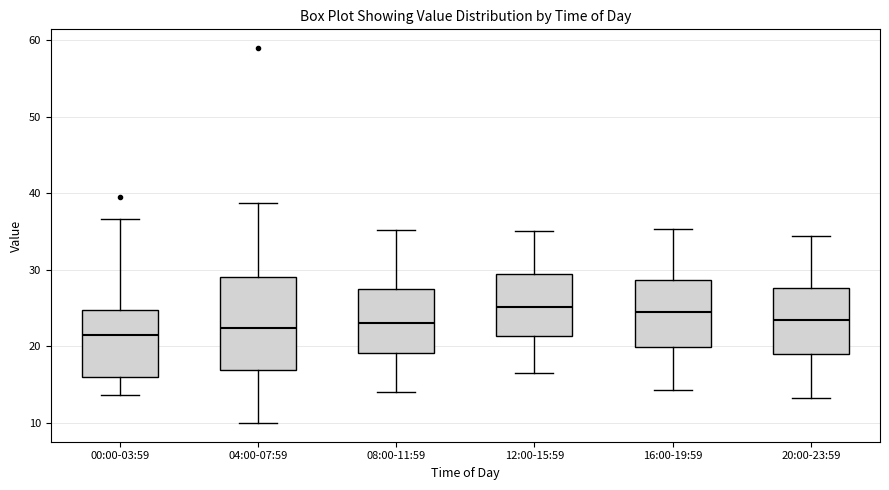

Where is the lower edge of the box for 20:00-23:59 on the y-axis? The values are not printed on the chart, so give them approximately, as read against the axis.

19